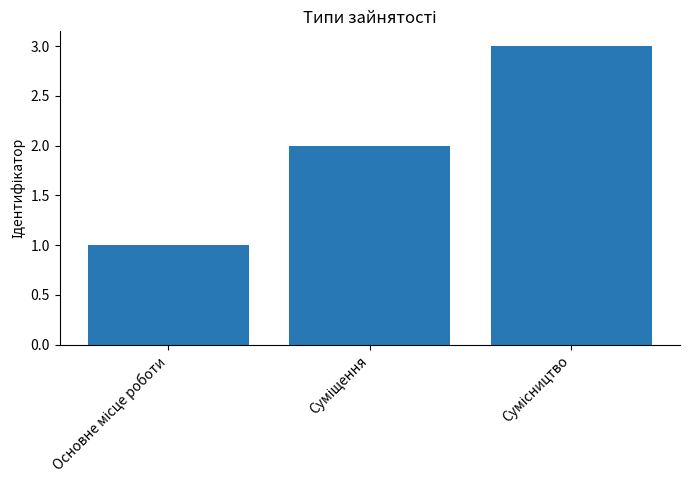

What is the sum of all values?

6